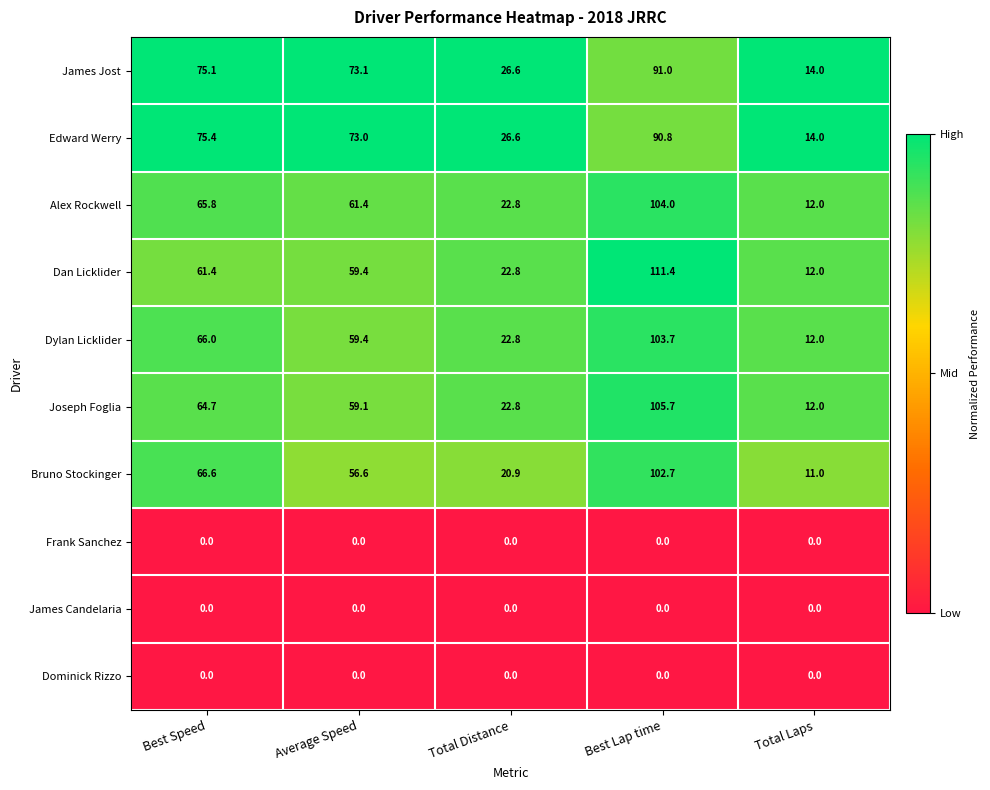

What is the difference between the maximum and minimum values in the Alex Rockwell series?

92.0